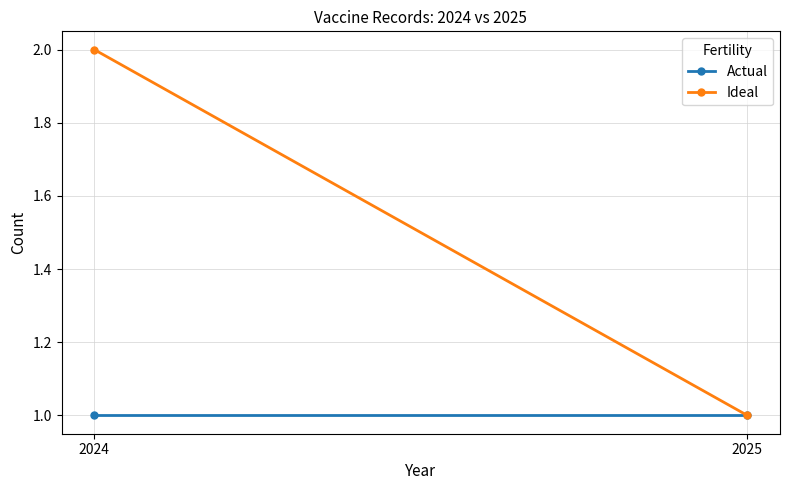

What are all the series names shown in the legend?

Actual, Ideal